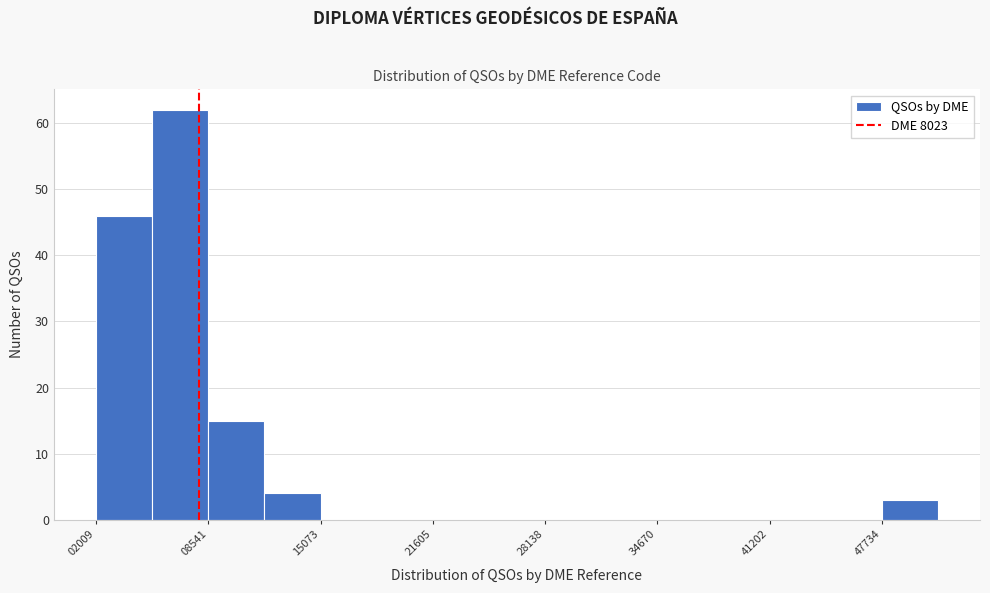

Around what value on the x-axis is the tallest bar? Give the approximate position of its centre, as read against the axis.

7000